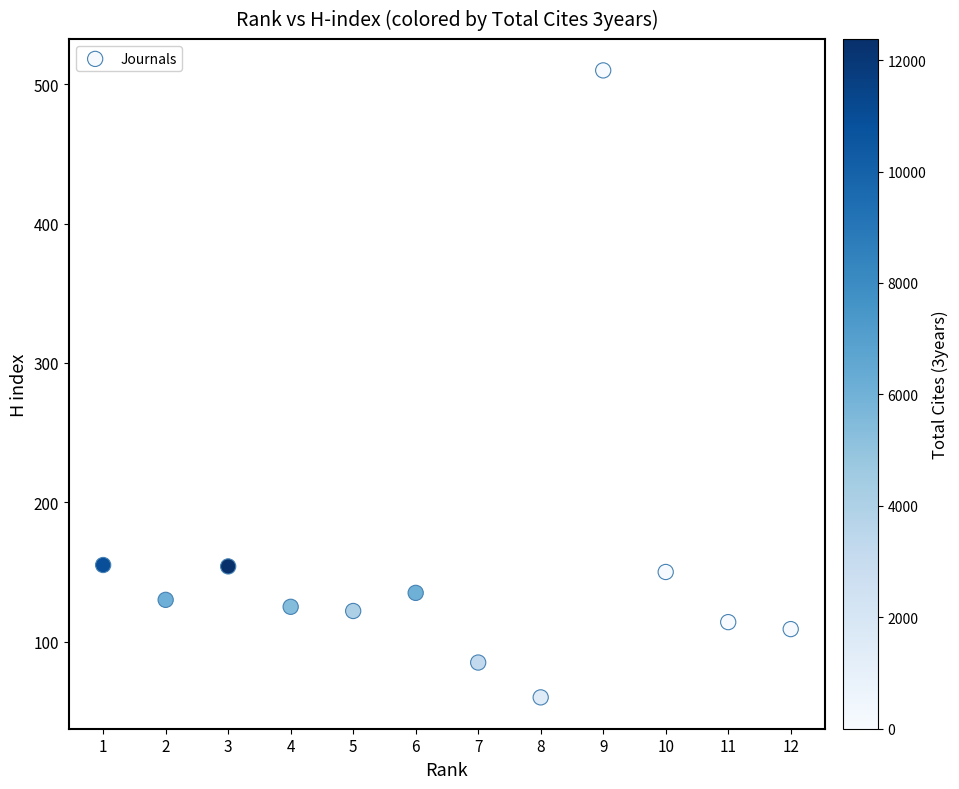

What is the average Y value?

154